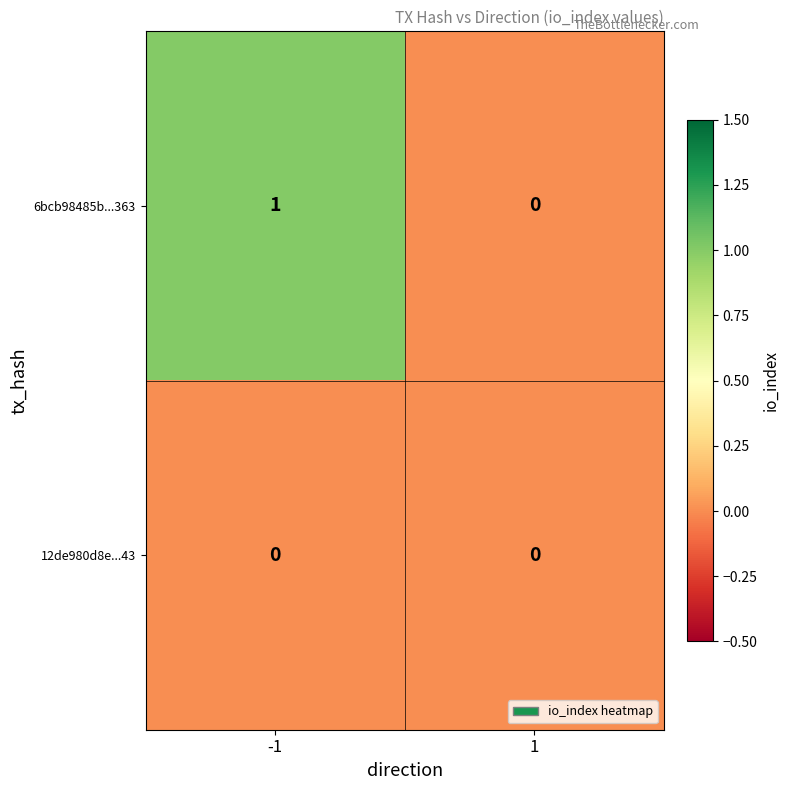

What is the difference between the highest and lowest values at -1?

1